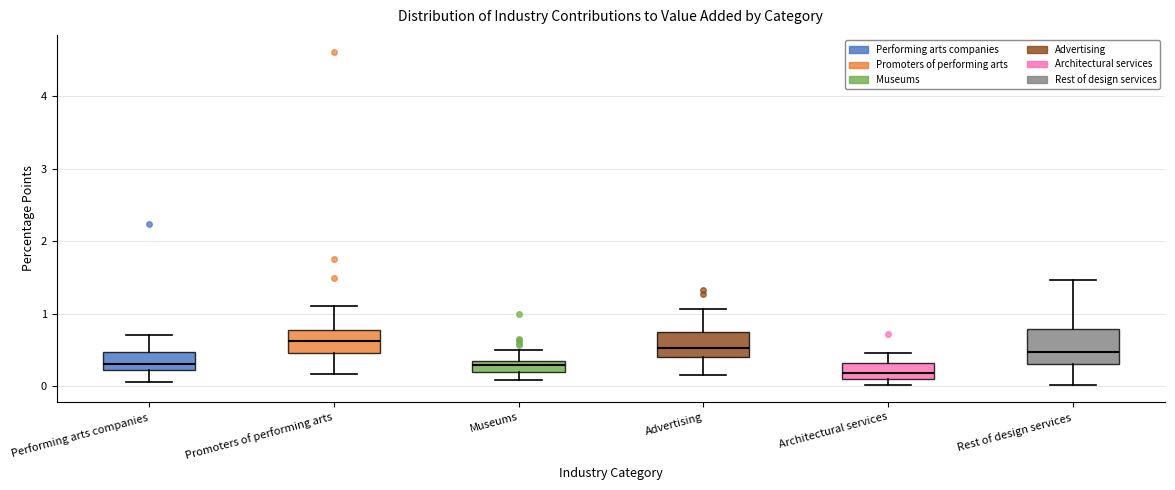

Where does the upper whisker of the box for Museums end on the y-axis? The values are not printed on the chart, so give them approximately, as read against the axis.

0.5